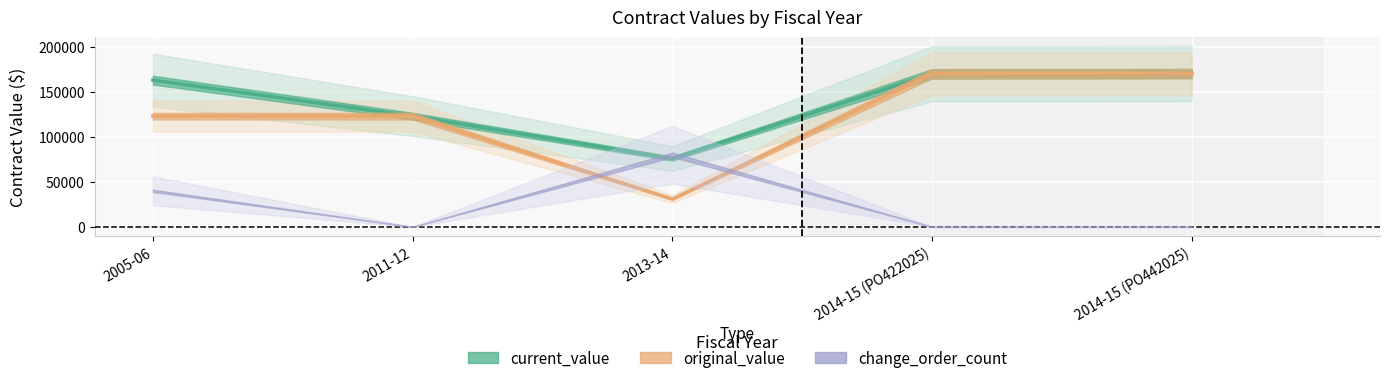

Which series has the largest total across all categories?

current_value